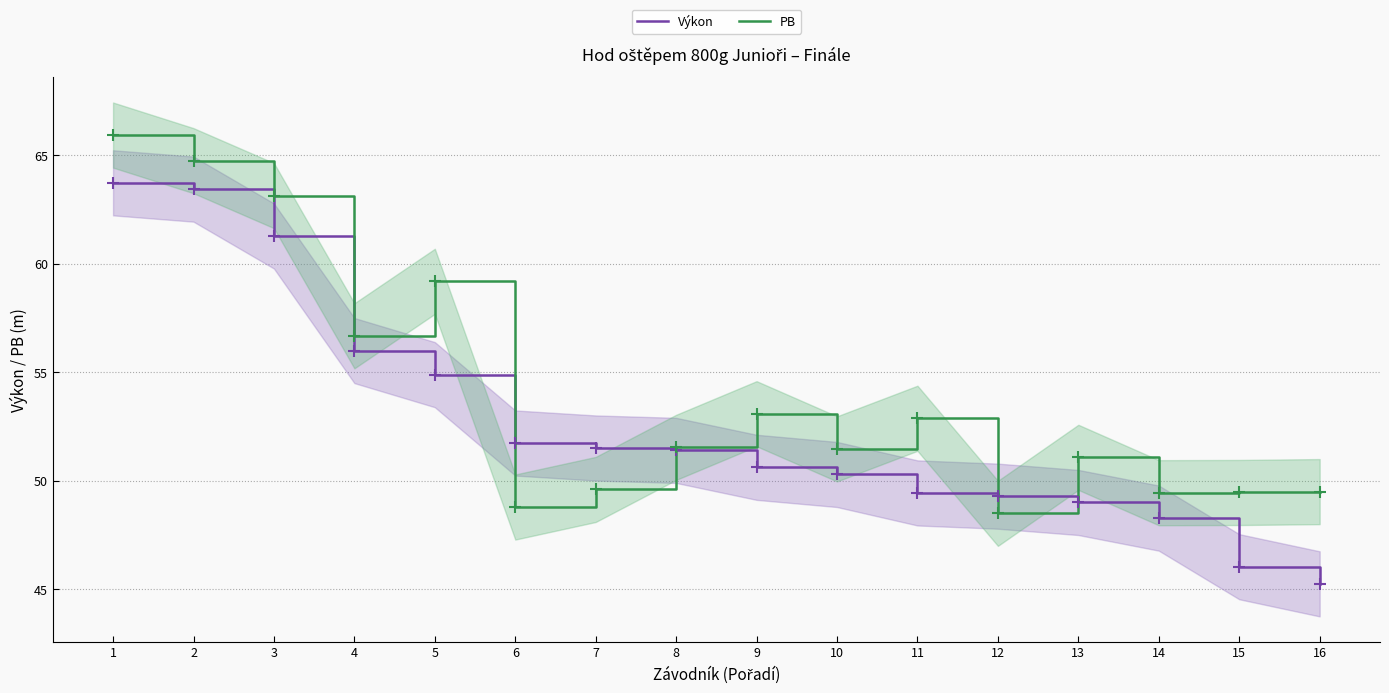

How many values in the Výkon series exceed 51?

8